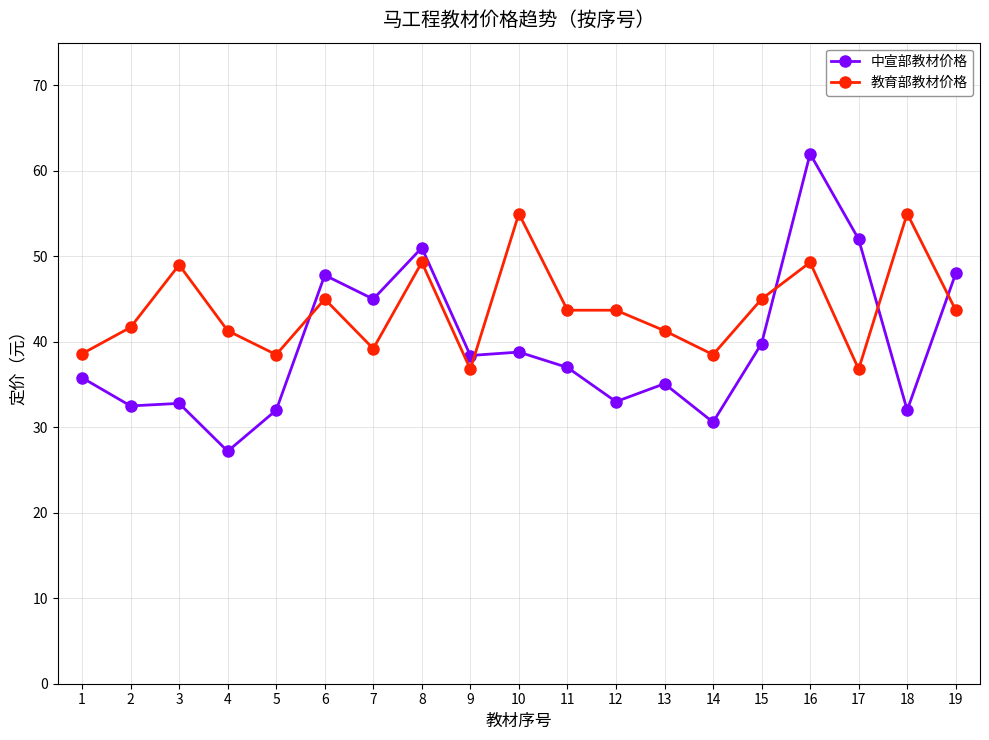

What are all the series names shown in the legend?

中宣部教材价格, 教育部教材价格